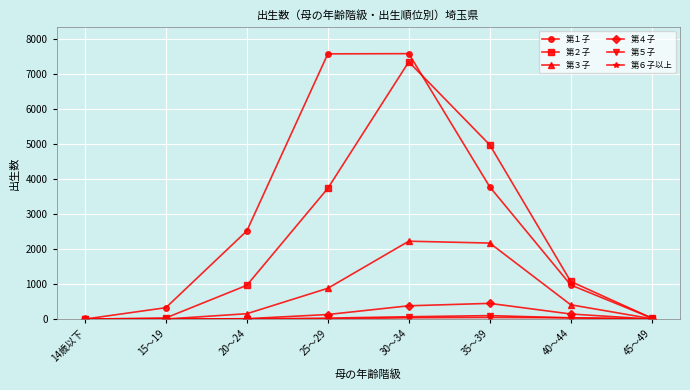

Count the number of data series in this chart.

6